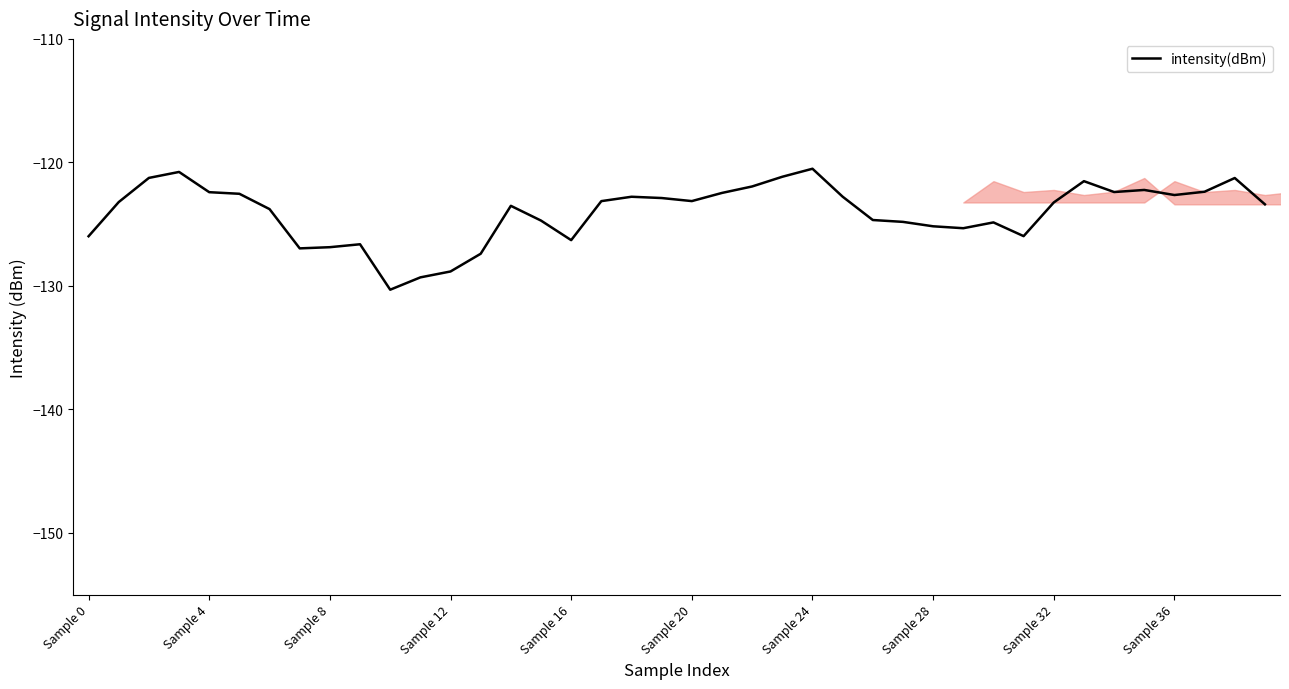

What is the maximum value shown in the chart?

-120.5